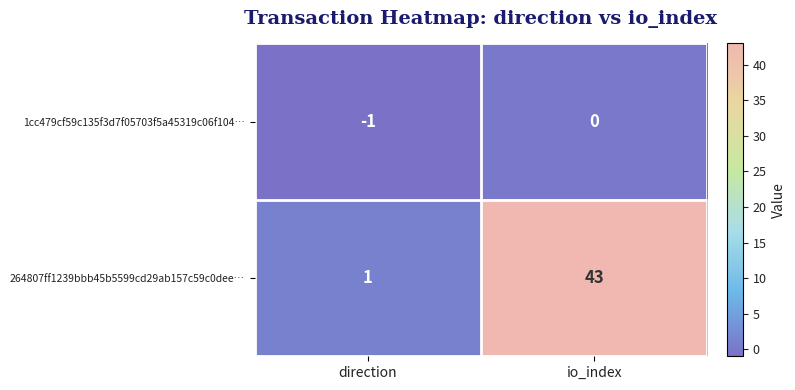

At io_index, list the series in order from largest to smallest.

264807ff1239bbb45b5599cd29ab157c59c0dee…, 1cc479cf59c135f3d7f05703f5a45319c06f104…